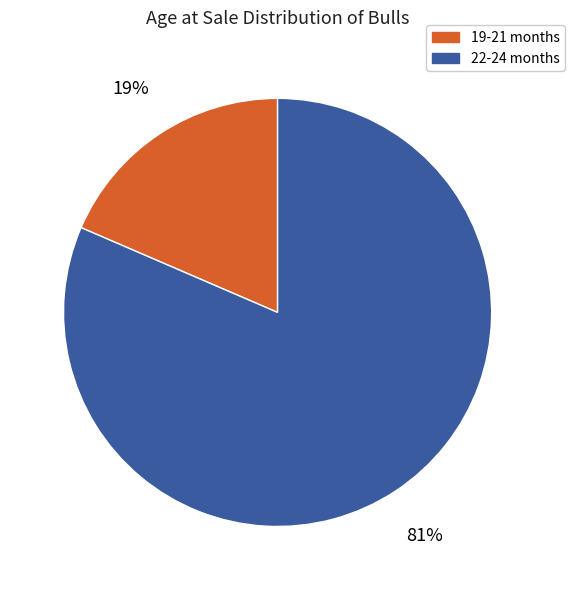

True or false: 19-21 months accounts for 19% of the total.

True